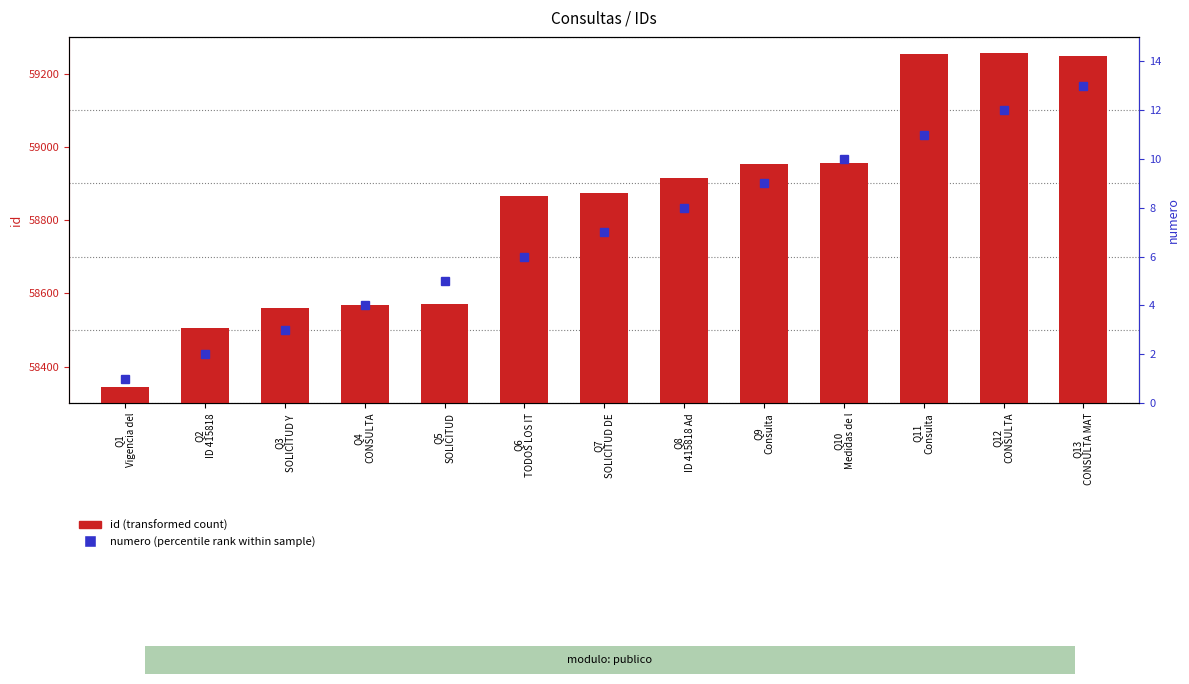

Which label corresponds to the largest value in the chart?

Q12
CONSULTA